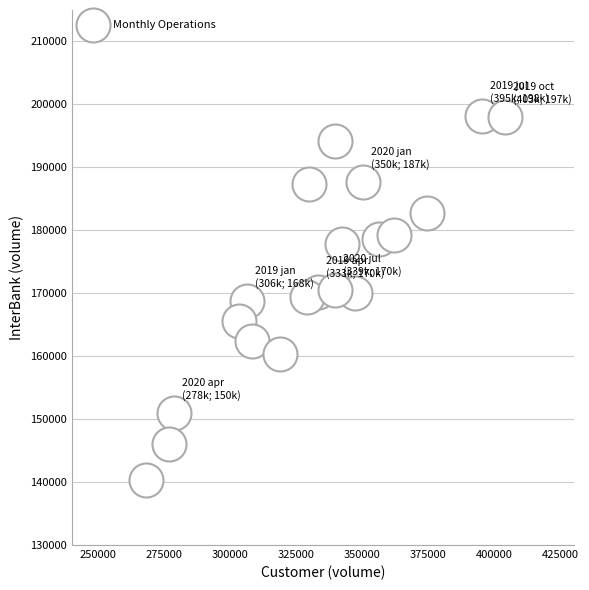

What is the range of Y values (max minus min)?

57811